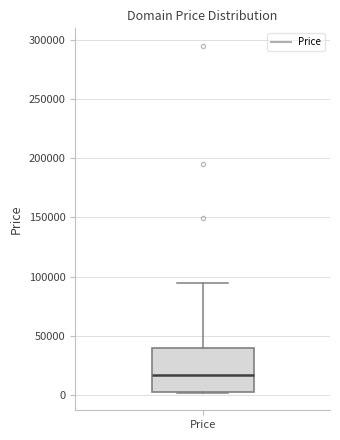

Transcribe this box plot: give where the median line is, the range the box spans, and where the two whiskers end, as read against the y-axis. The values are not printed on the chart, so give them approximately, as read against the axis.

median 15000, box 5000 to 40000, whiskers 0 to 95000